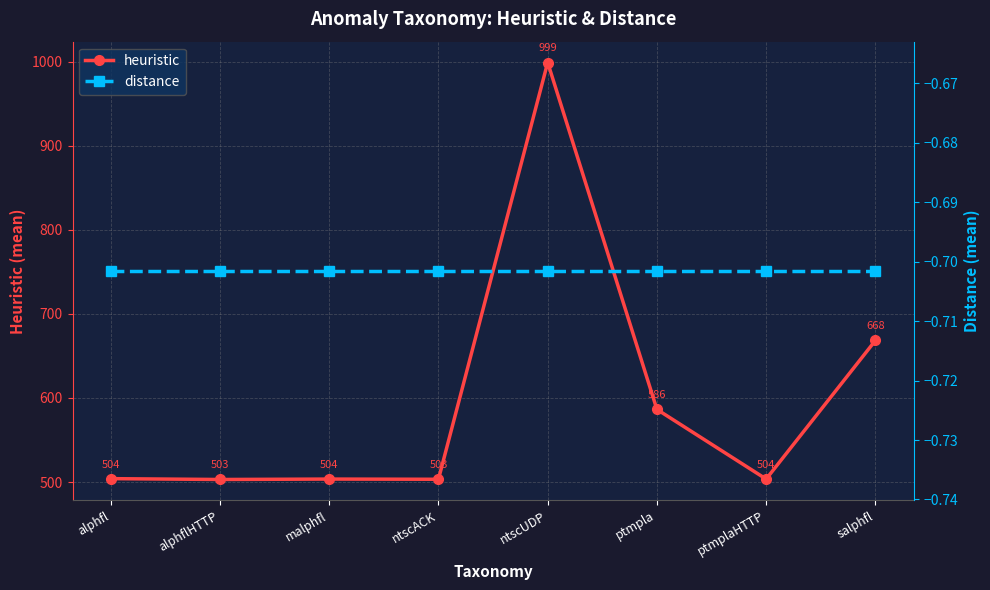

What are all the series names shown in the legend?

heuristic, distance